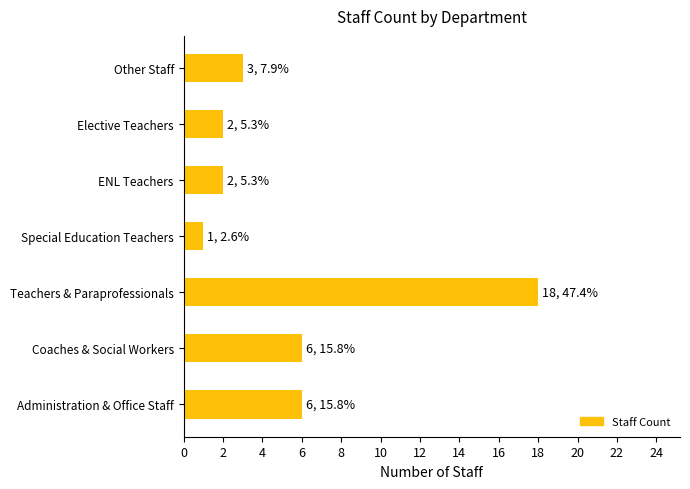

The chart shows a value of 1 at ENL Teachers. True or false?

False